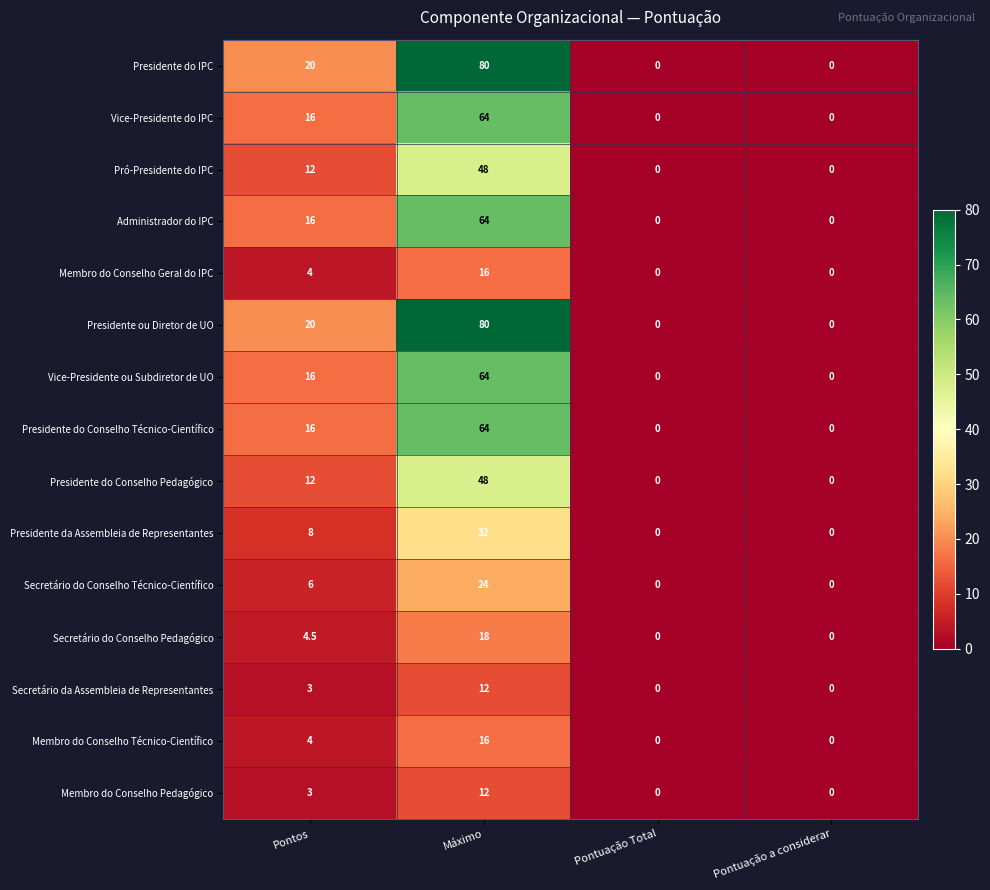

What value does the Membro do Conselho Pedagógico series have at Máximo?

12.0